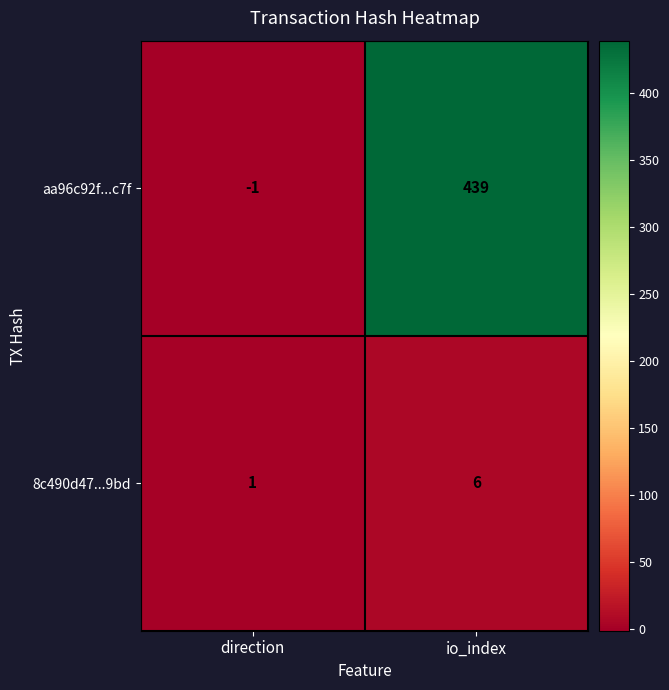

Which series has the widest spread of values?

aa96c92f...c7f